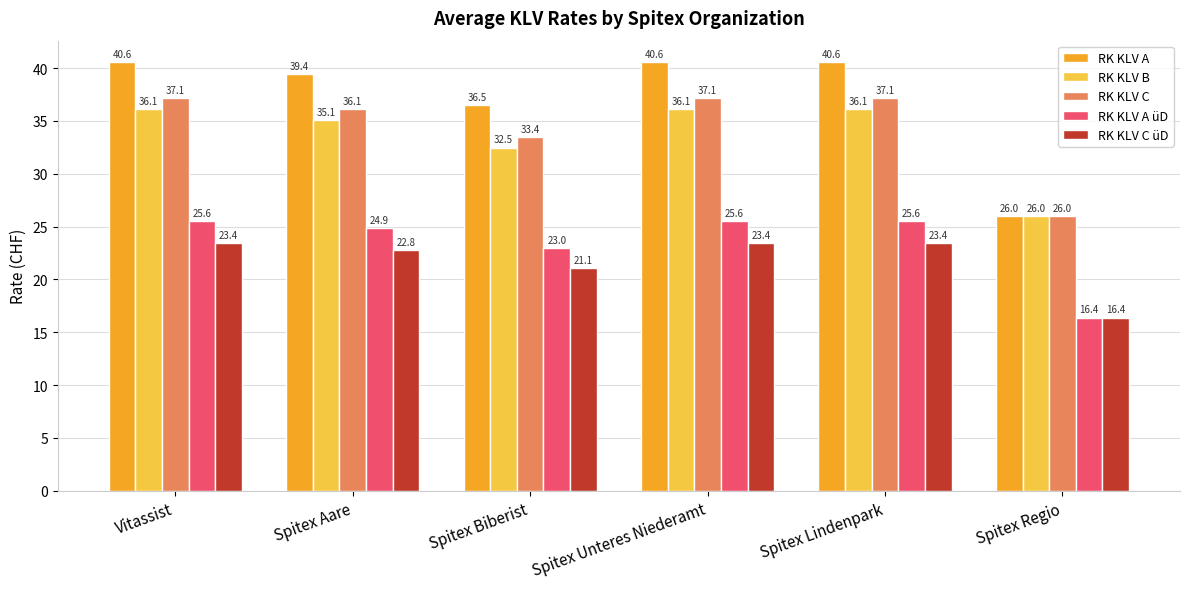

What is the value of the RK KLV C üD bar at the 6th from the left?

16.4